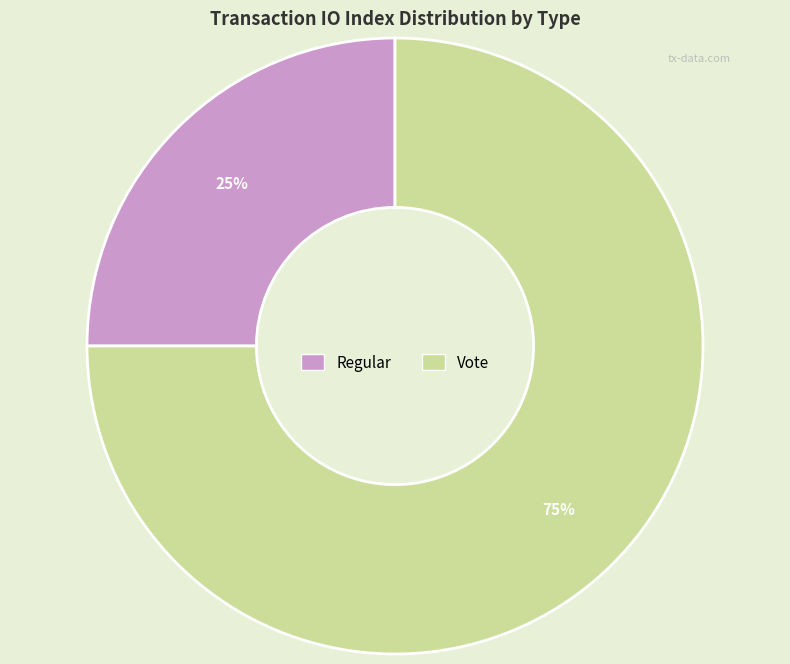

Between Regular and Vote, which is larger?

Vote